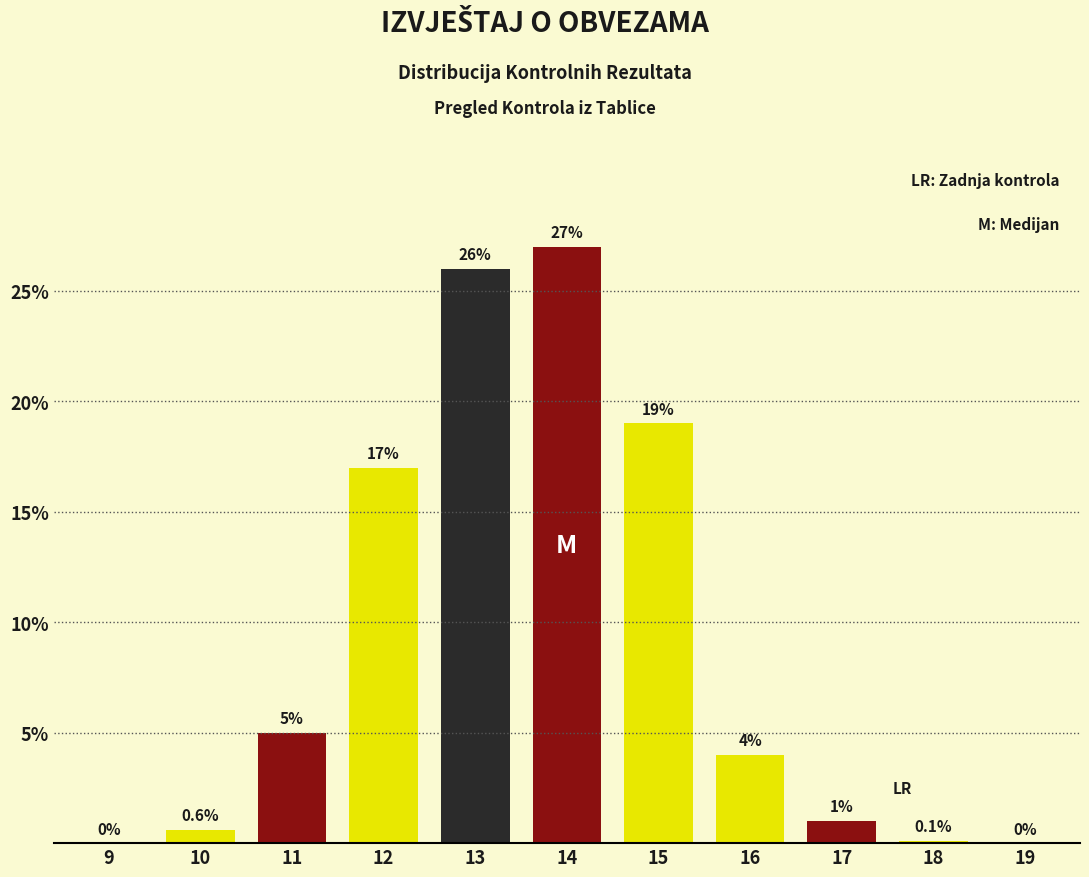

Reading left to right, transcribe all the data shown in this chart.

9=0.0	10=0.6	11=5.0	12=17.0	13=26.0	14=27.0	15=19.0	16=4.0	17=1.0	18=0.1	19=0.0